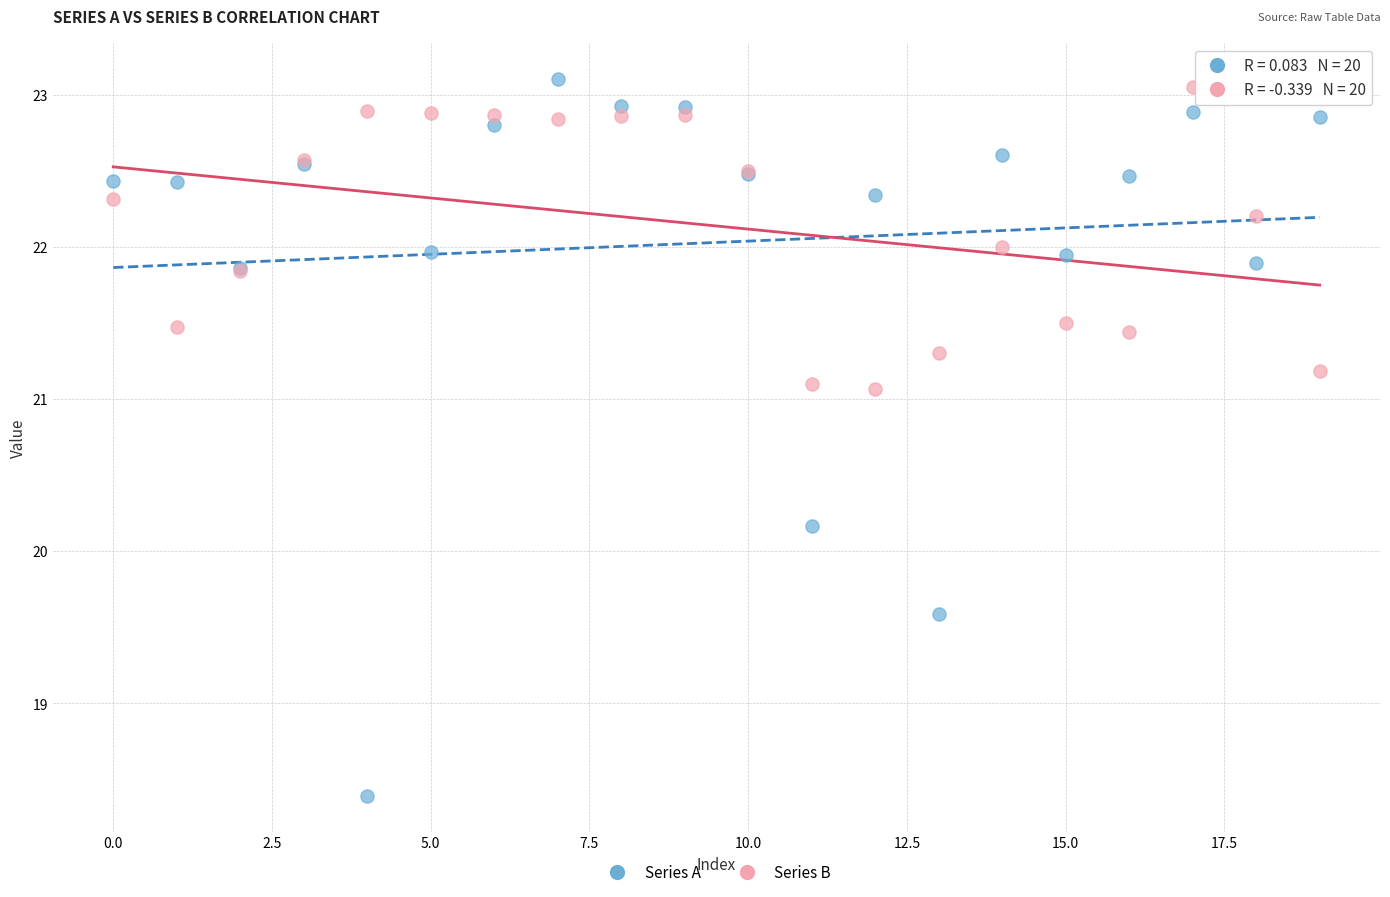

In the Series A series, what Y value is closest to 20?

20.2